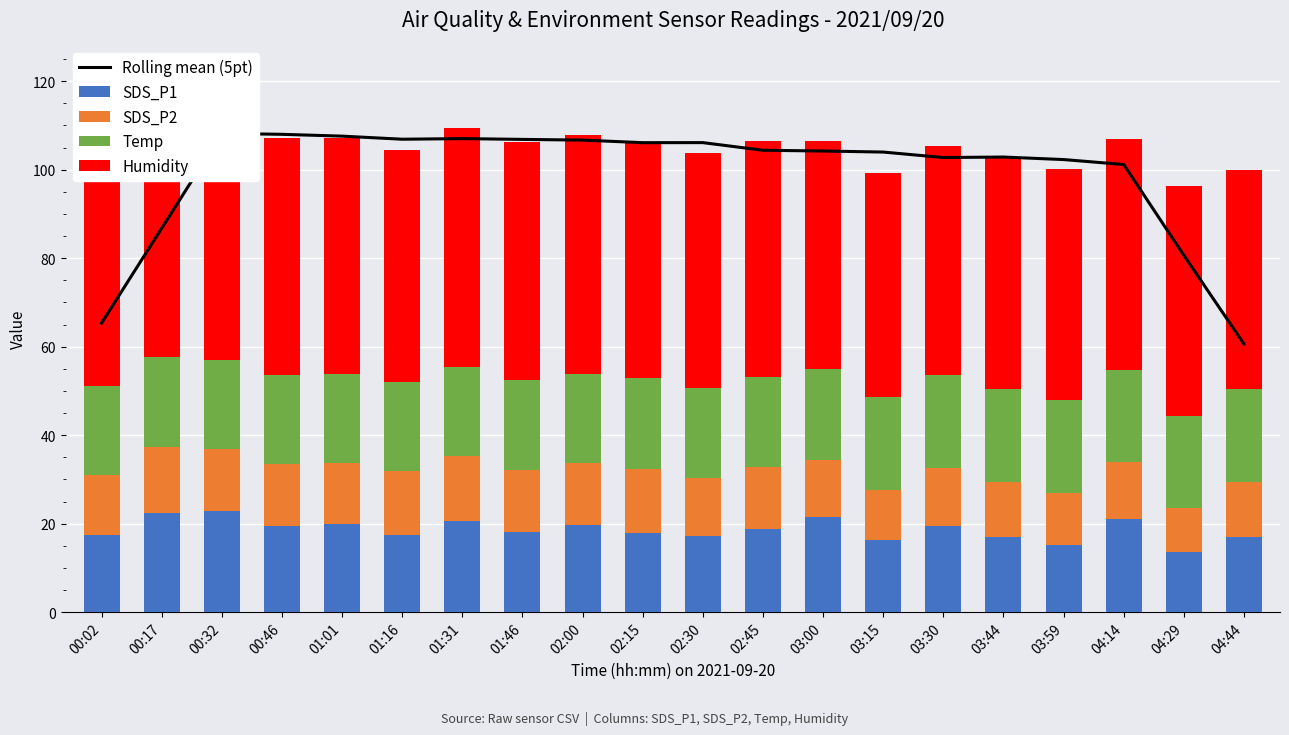

What is the minimum value for SDS_P1?

13.5